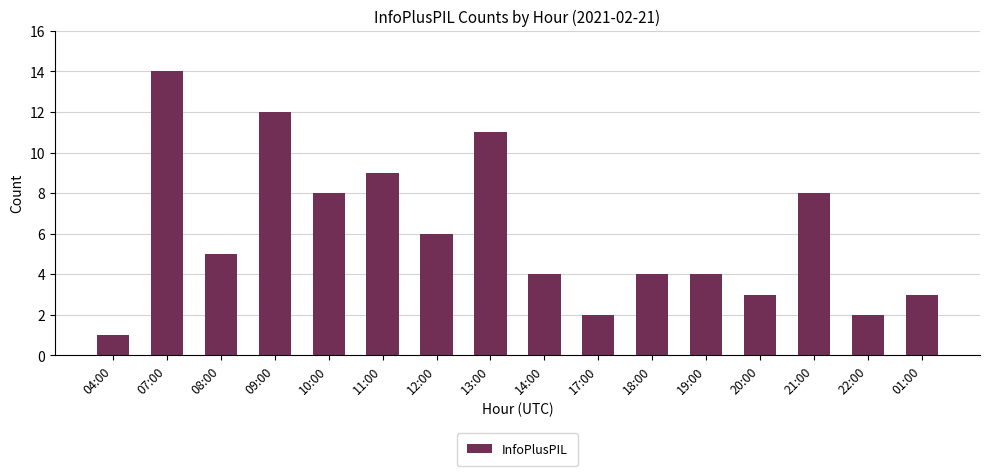

The chart shows a value of 2 at 04:00. True or false?

False